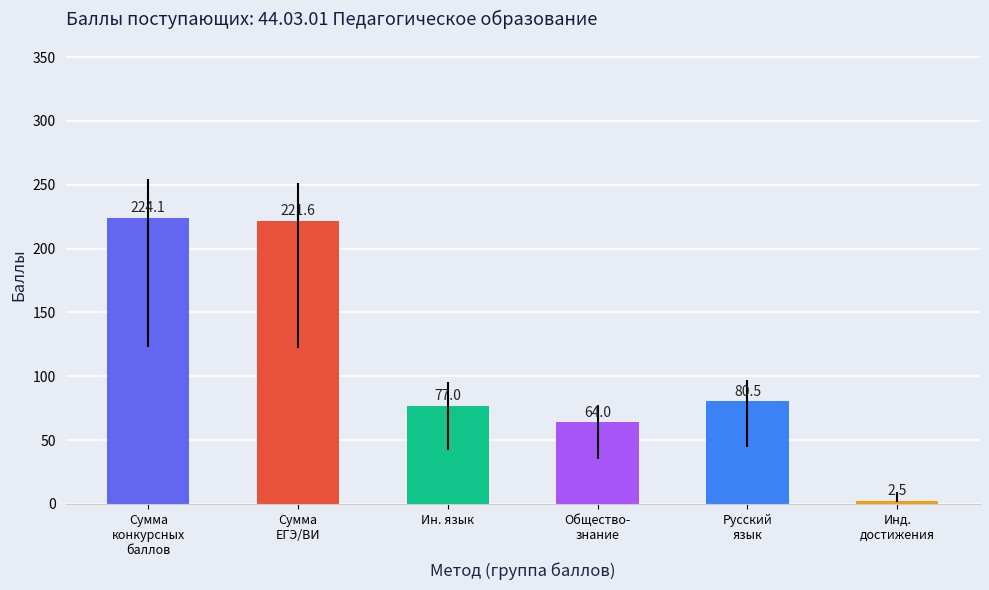

What is the average value?

111.6